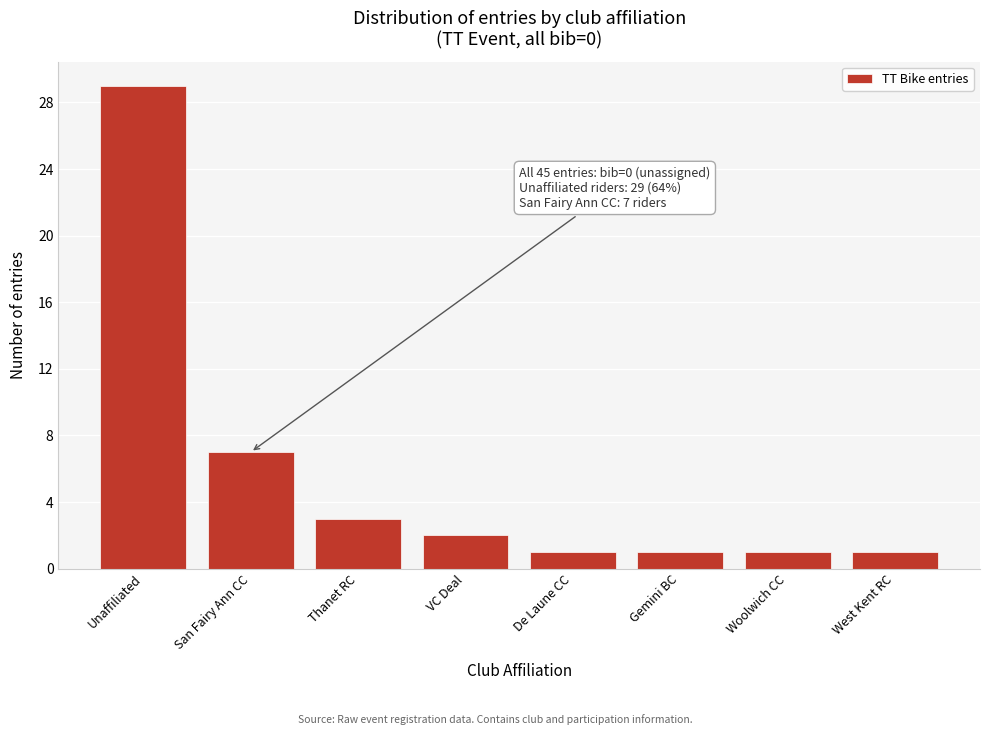

Reading left to right, extract all data points from this chart.

Unaffiliated=29	San Fairy Ann CC=7	Thanet RC=3	VC Deal=2	De Laune CC=1	Gemini BC=1	Woolwich CC=1	West Kent RC=1